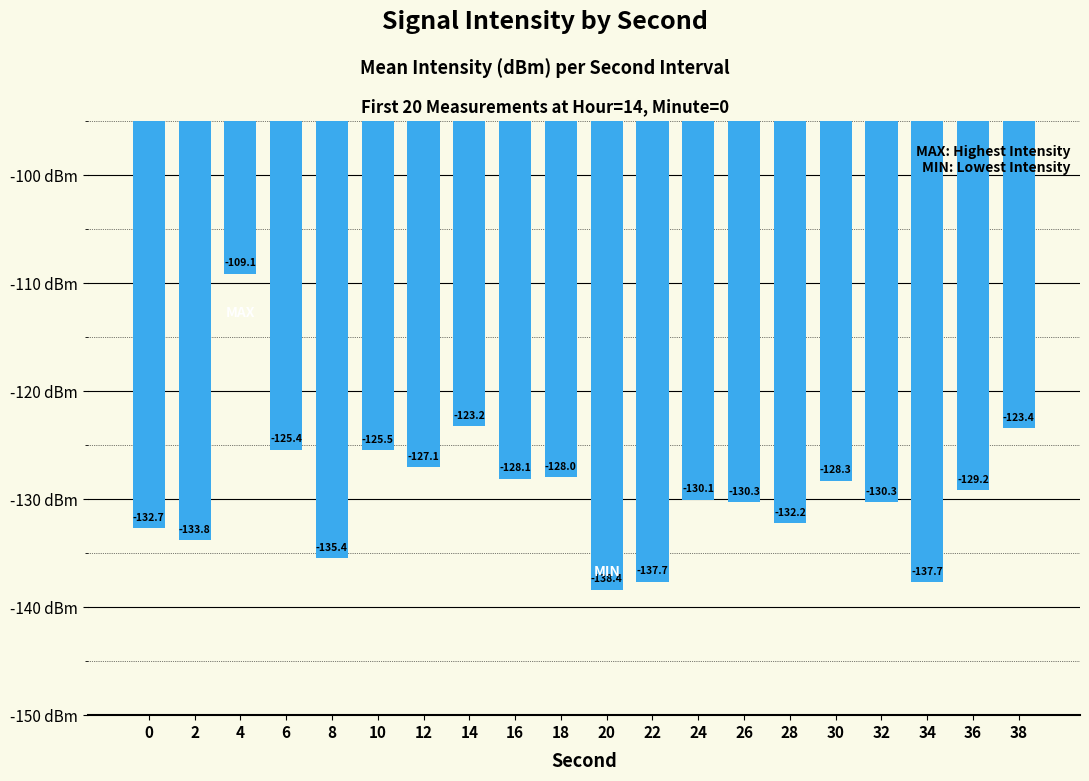

What is the difference between the maximum and second lowest values?

28.6